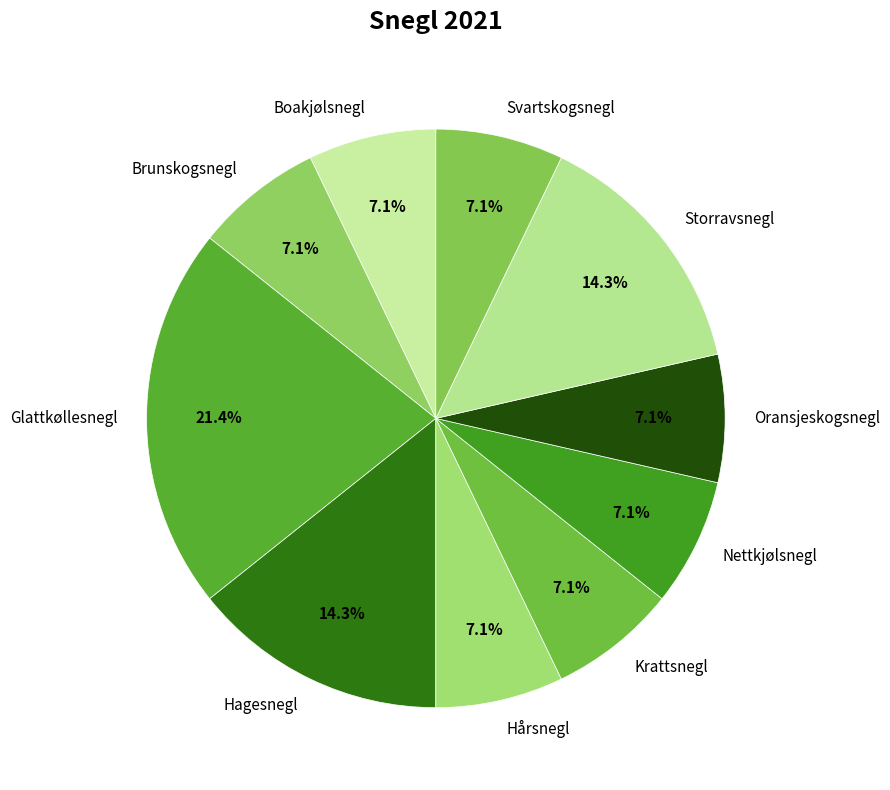

True or false: Hagesnegl accounts for 14% of the total.

True